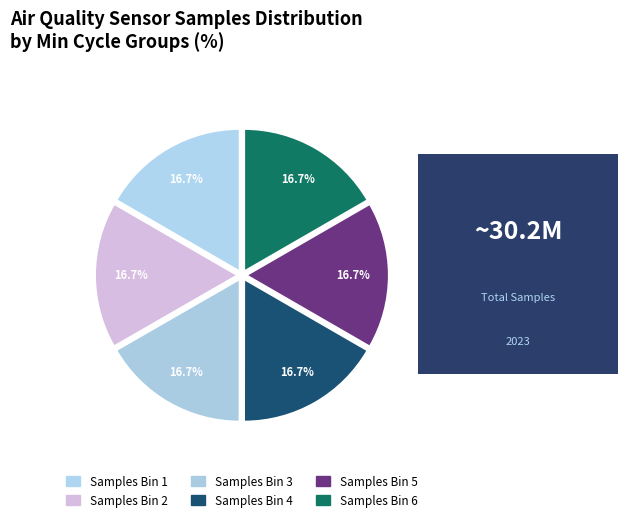

How many segments does this pie chart have?

6